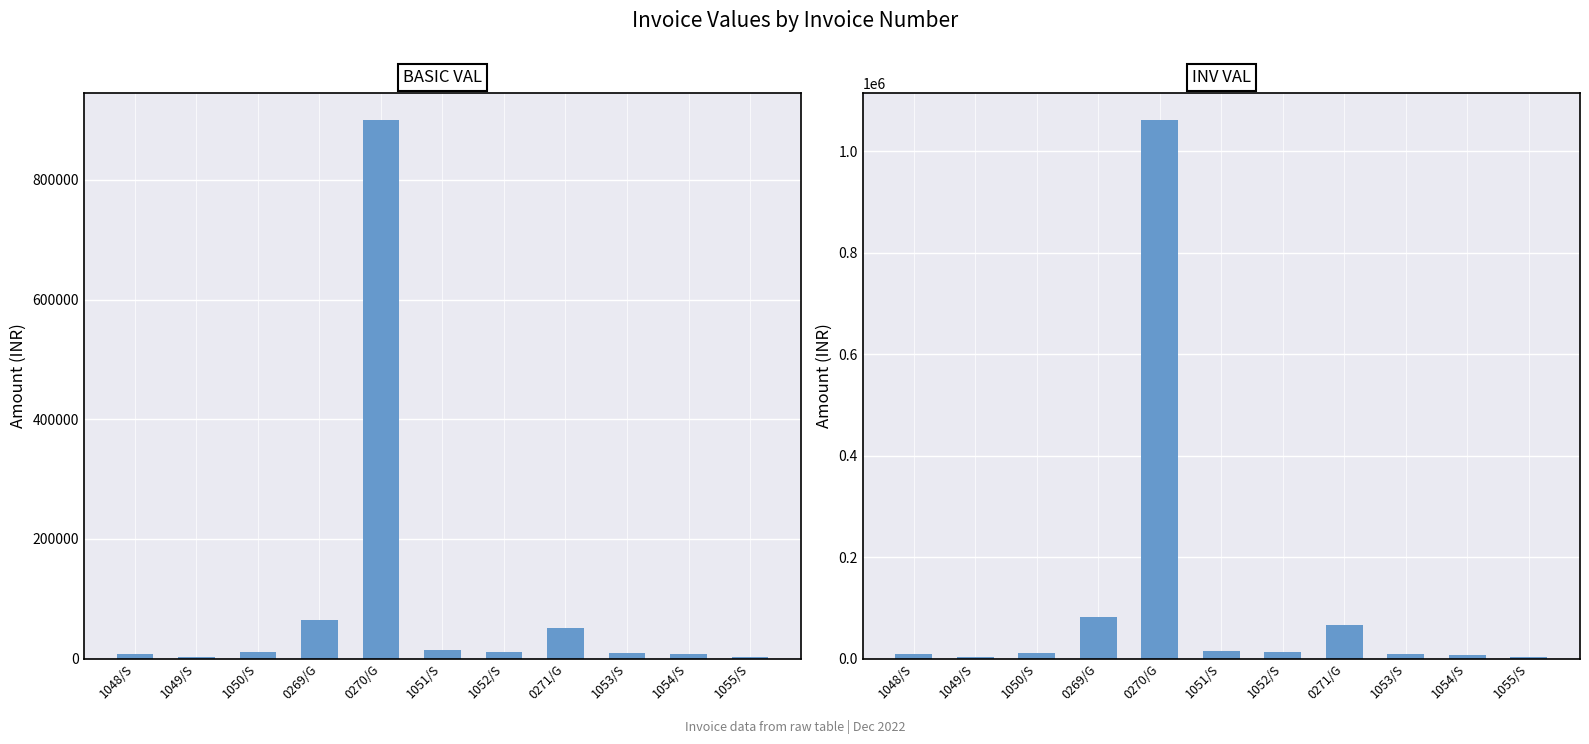

At which category does the chart reach its minimum across all series?

1049/S